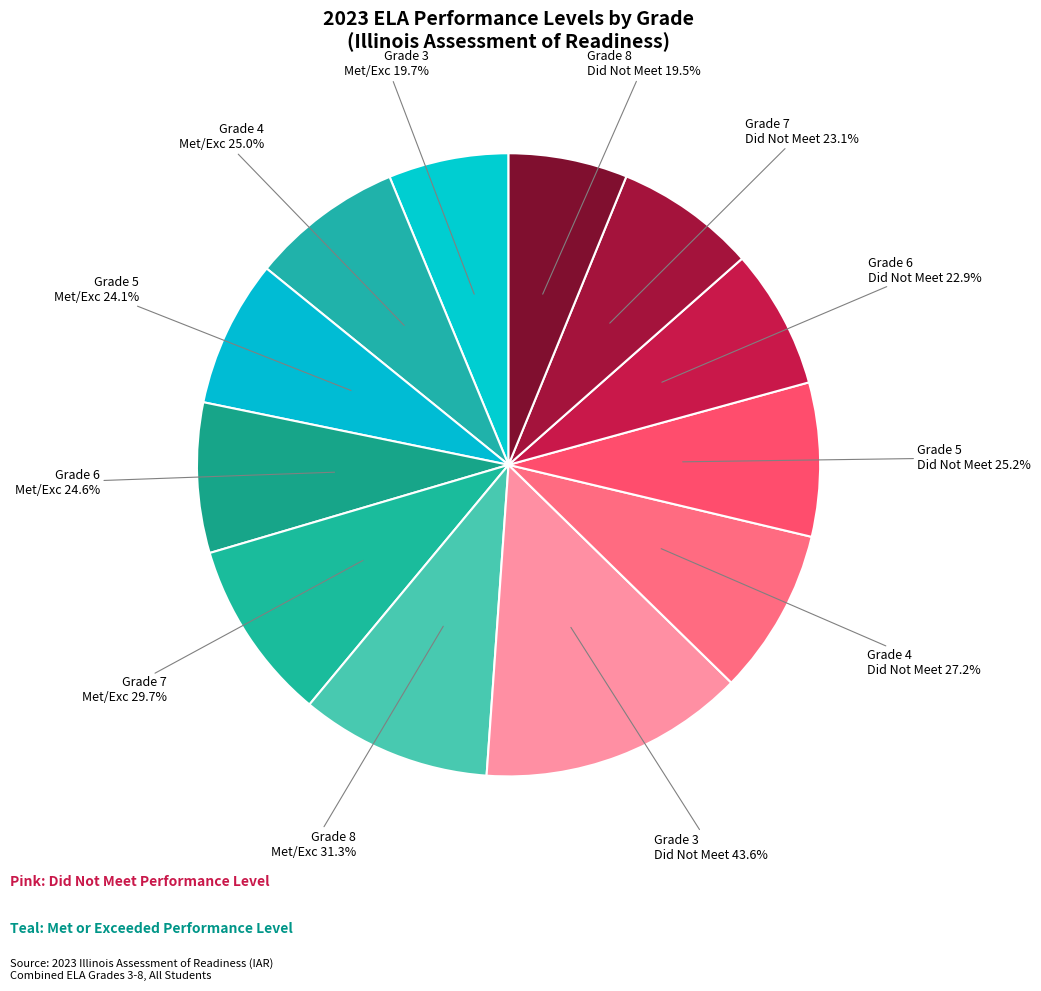

Does Grade 5 represent more than half of the total?

No